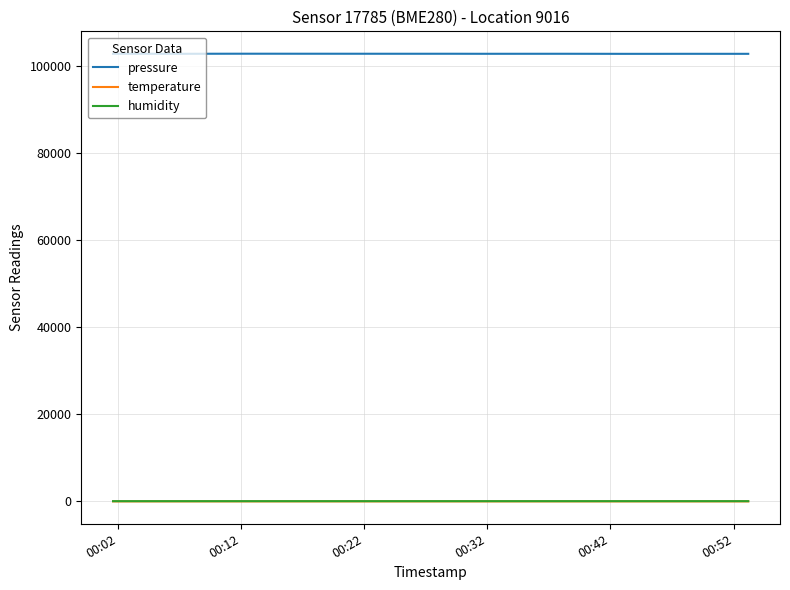

Which series has the largest total across all categories?

pressure